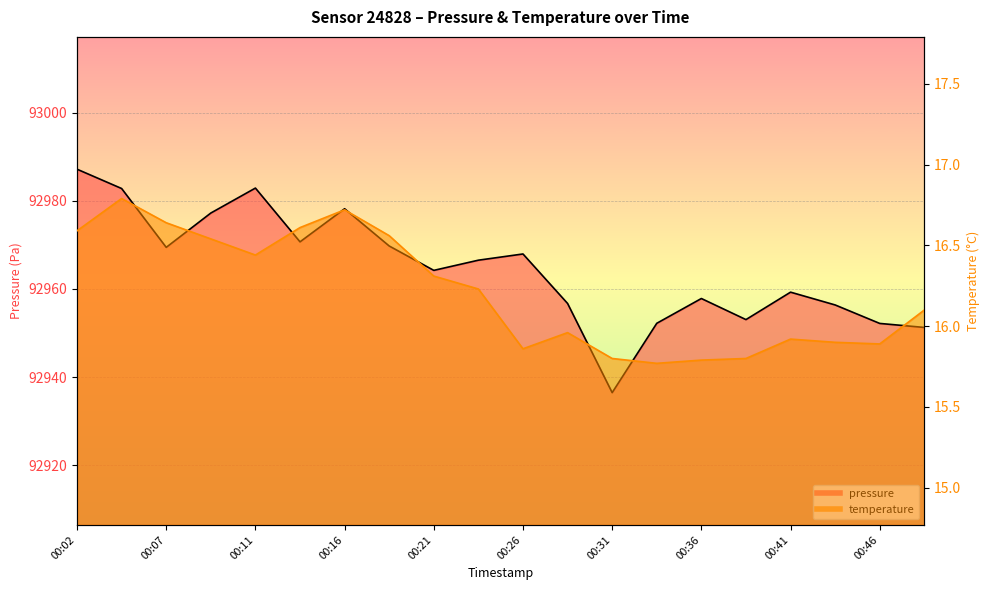

Where is the first local maximum for pressure?

00:11